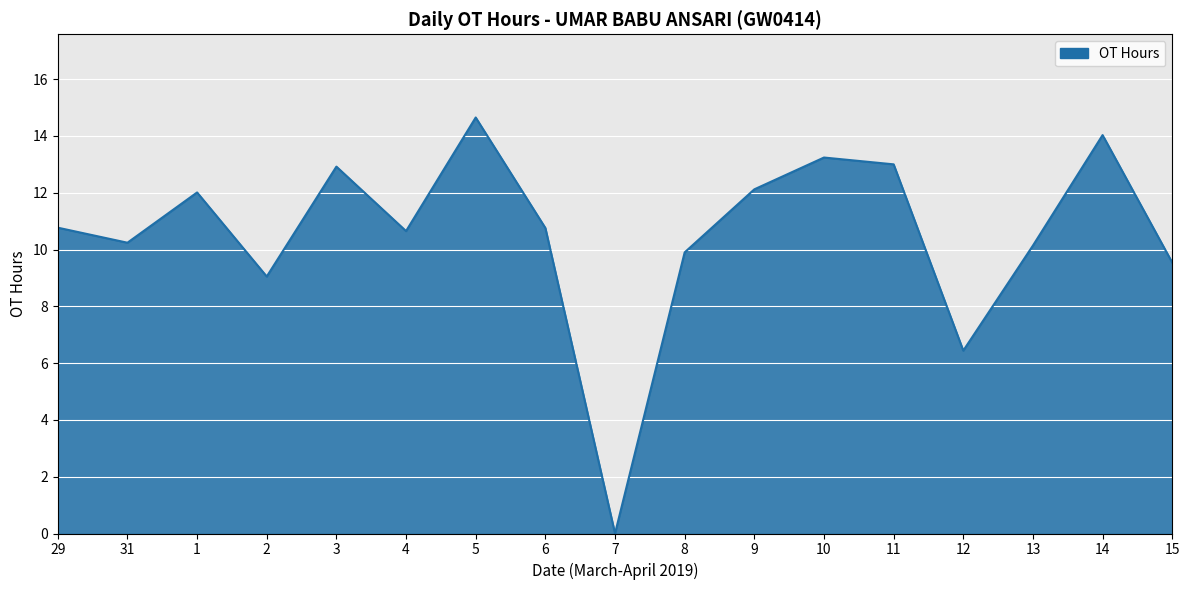

Reading right to left, list all the values displayed in this chart.

15=9.5	14=14.0	13=10.1	12=6.4	11=13.0	10=13.2	9=12.1	8=9.9	7=0.0	6=10.8	5=14.7	4=10.7	3=12.9	2=9.1	1=12.0	31=10.2	29=10.8